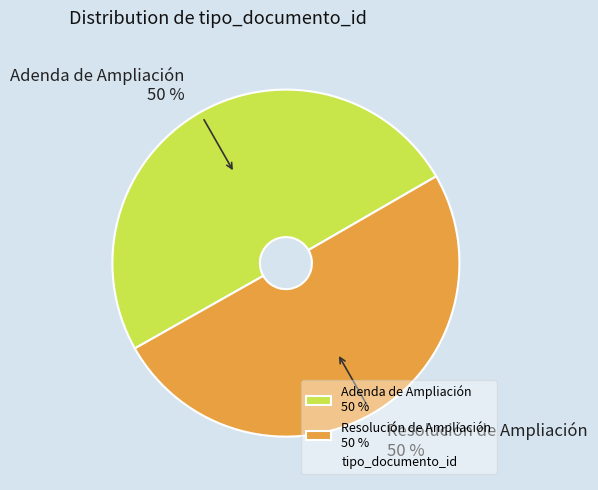

Do Adenda de Ampliación 50 % and Resolución de Ampliación 50 % together represent more than half of the pie?

Yes